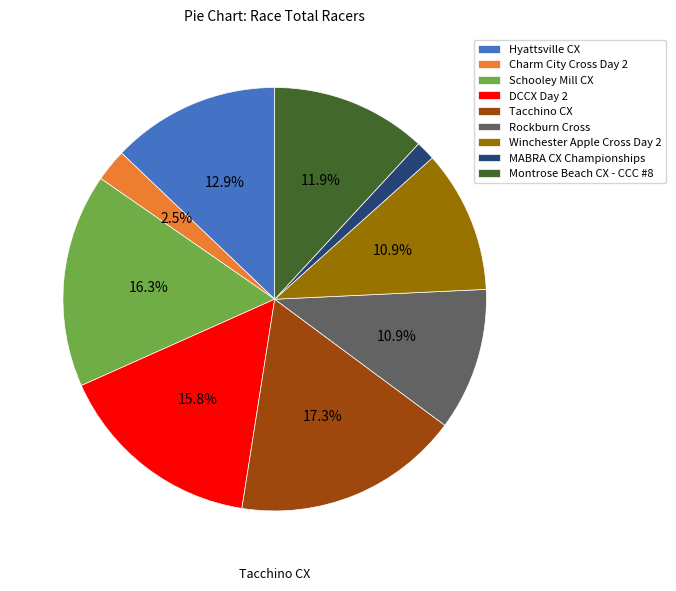

Is it true that Rockburn Cross is 11% of the pie?

True